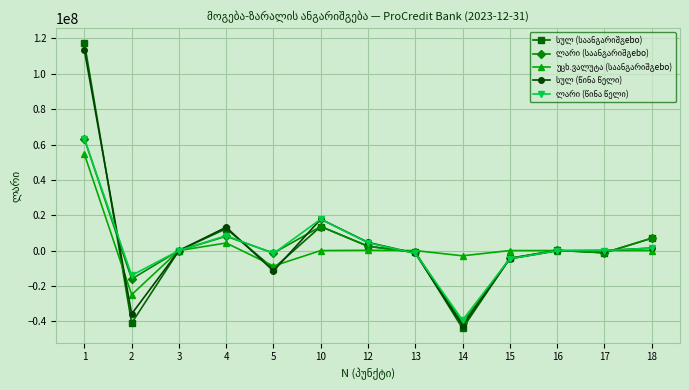

At how many categories does at least one series exceed 63733050?

1